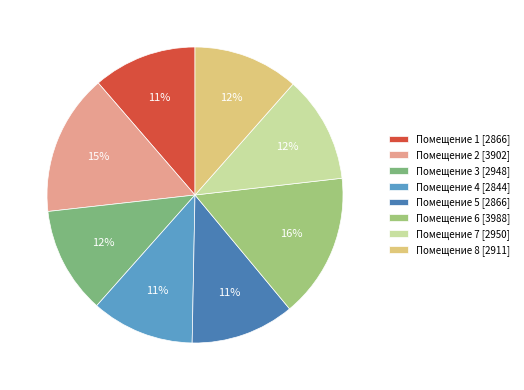

Count the number of slices in the pie.

8